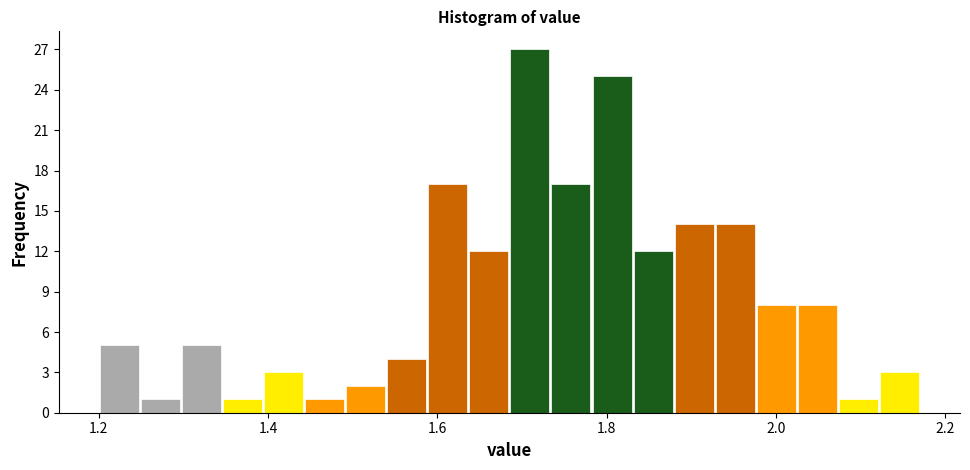

Read against the x-axis, roughly where is the centre of the tallest bar?

1.70